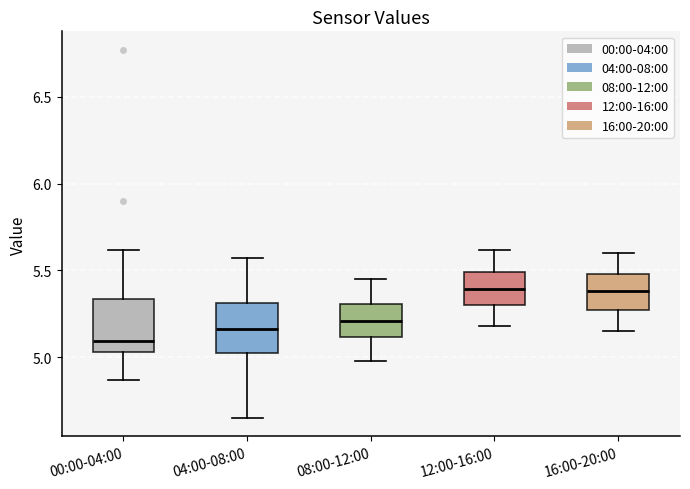

Where is the upper edge of the box for 04:00-08:00 on the y-axis? The values are not printed on the chart, so give them approximately, as read against the axis.

5.30